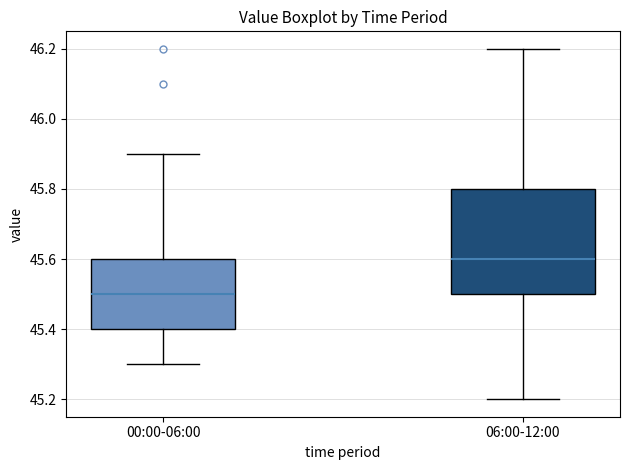

Where does the lower whisker of the box for 06:00-12:00 end on the y-axis? The values are not printed on the chart, so give them approximately, as read against the axis.

45.2